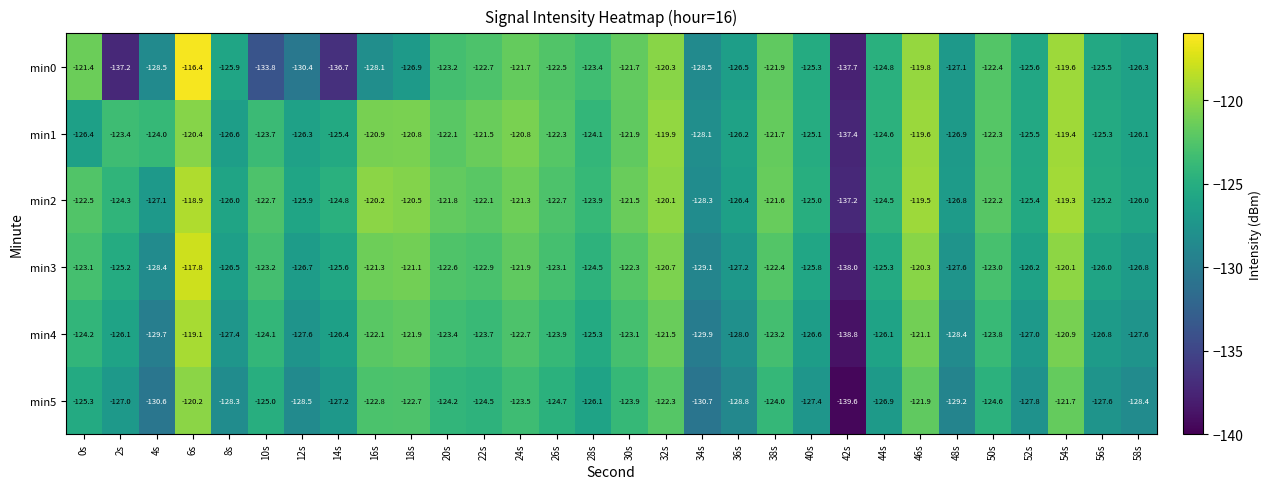

What is the maximum value shown in the chart?

-116.4